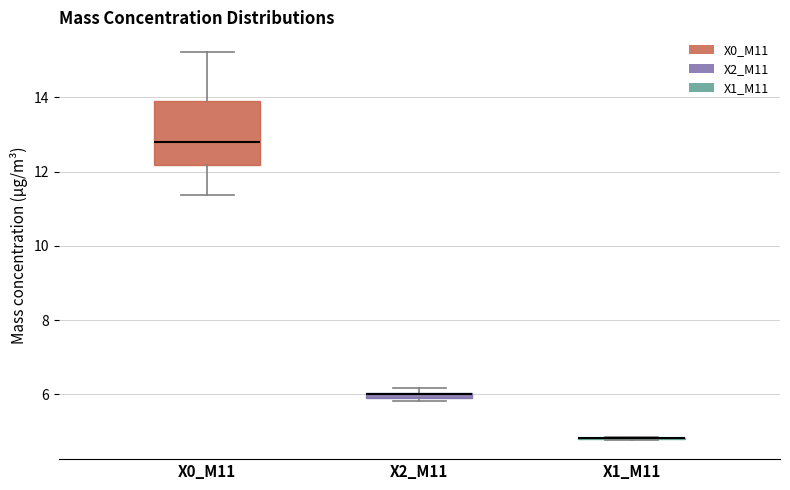

Comparing the boxes themselves (not the whiskers), which one is the tallest?

X0_M11